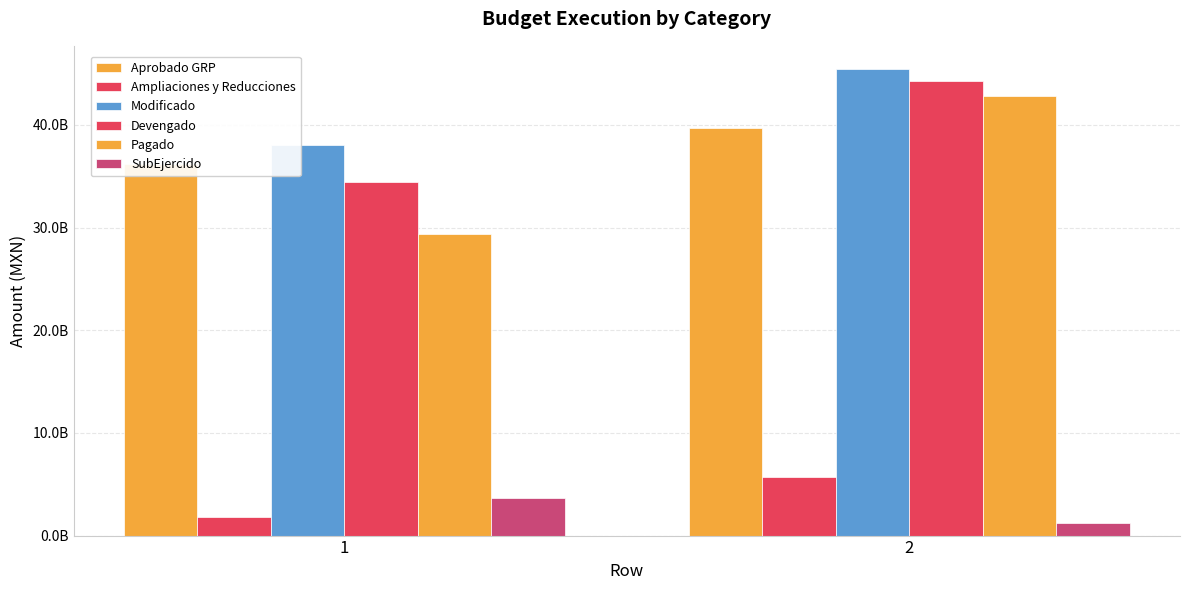

List the labels in order of Pagado value, smallest first.

1, 2